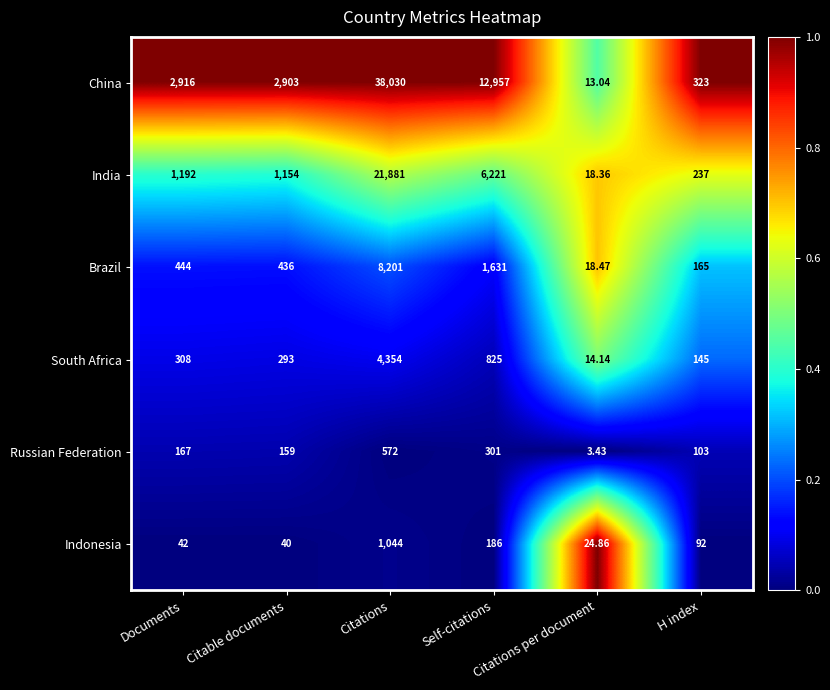

Count the number of data series in this chart.

6